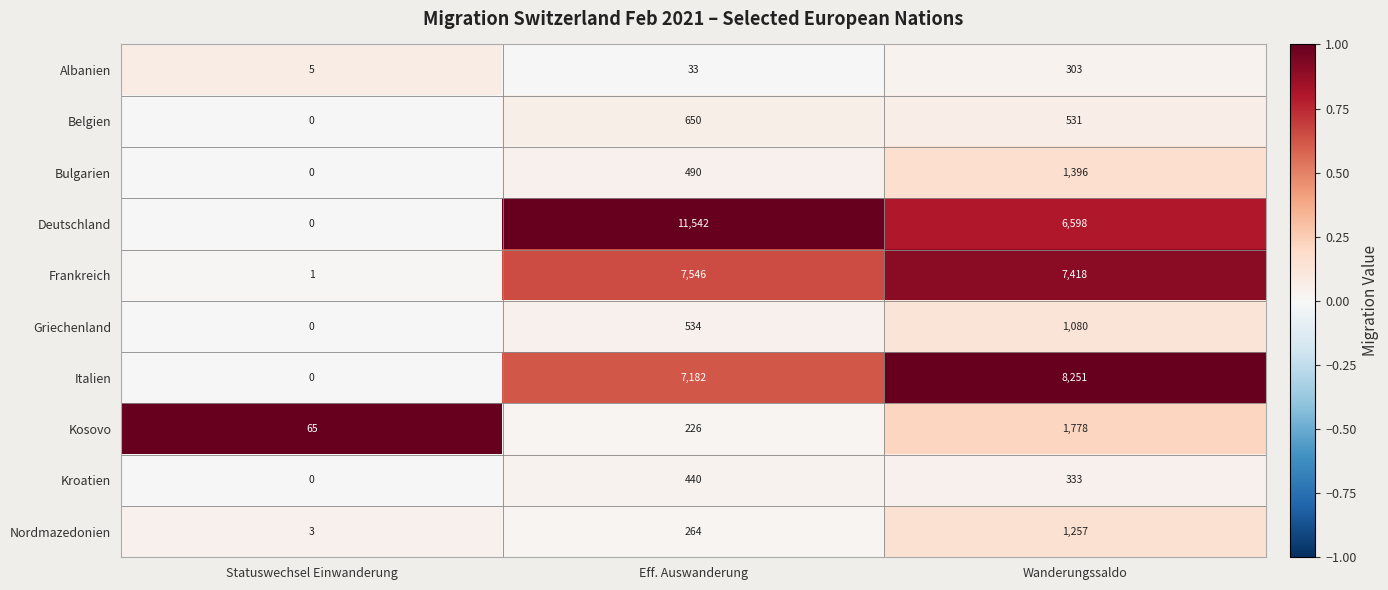

Which series has the largest total across all categories?

Deutschland